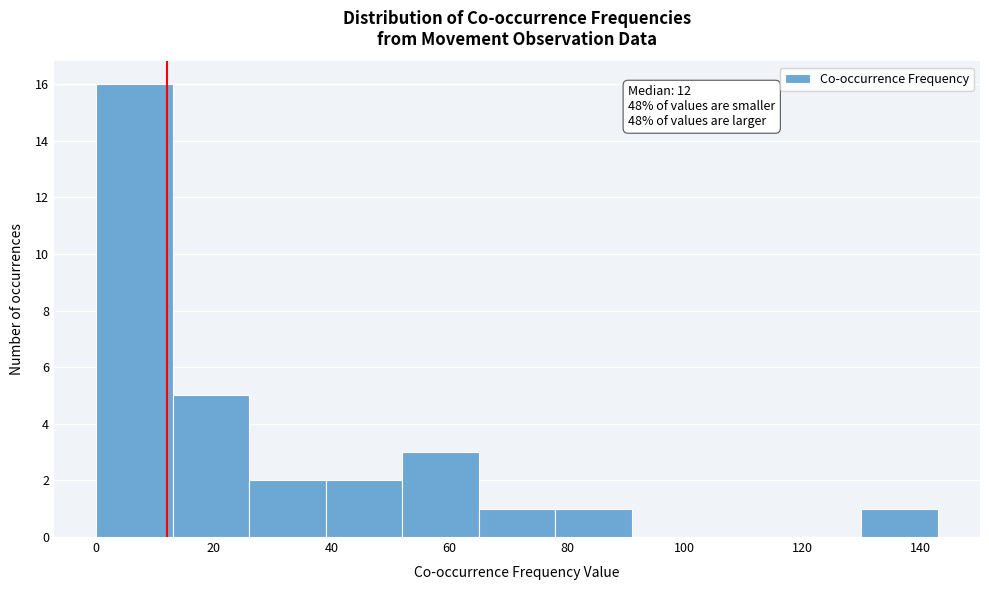

Which range on the x-axis has the tallest bar?

0 to 13